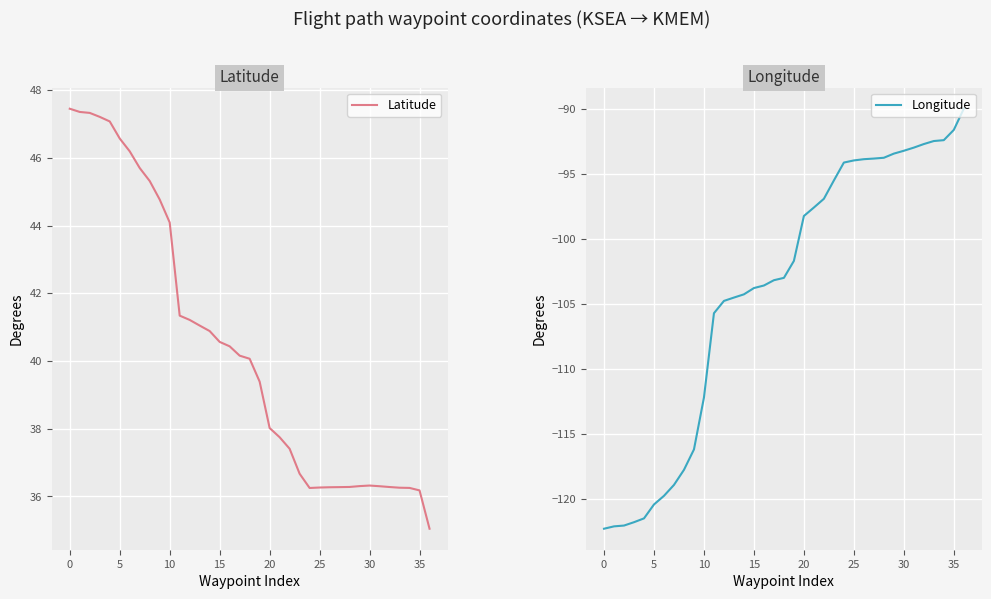

Between 11 and 13, which series saw the biggest shift?

Longitude